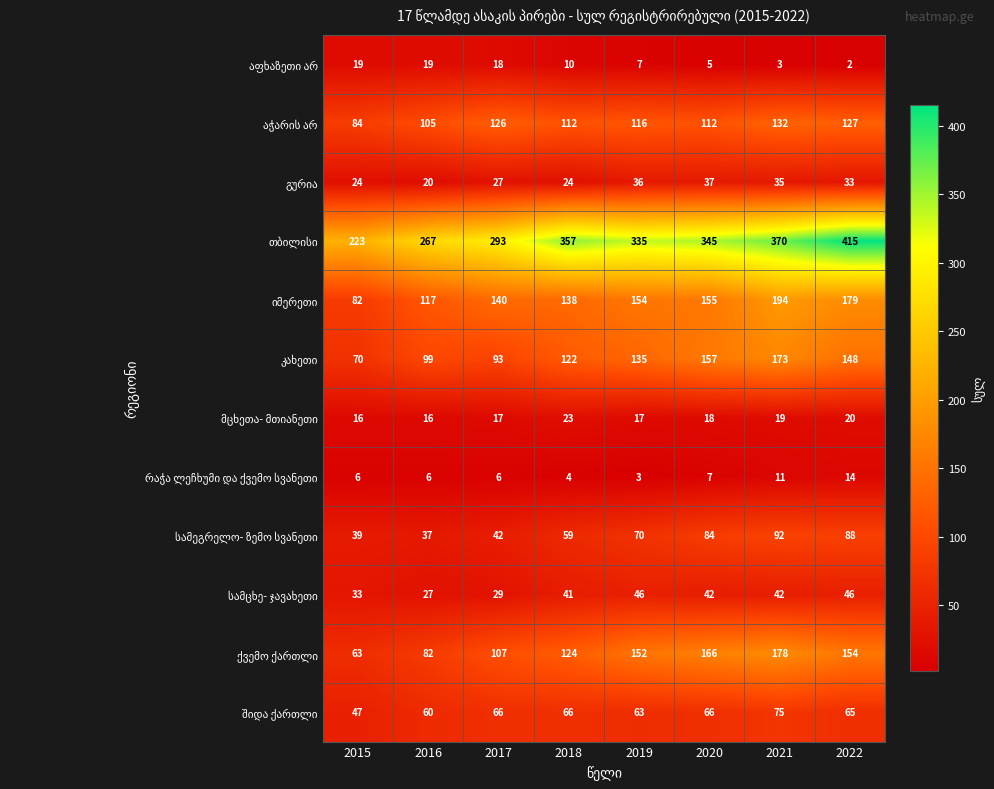

How many series are shown in this chart?

12